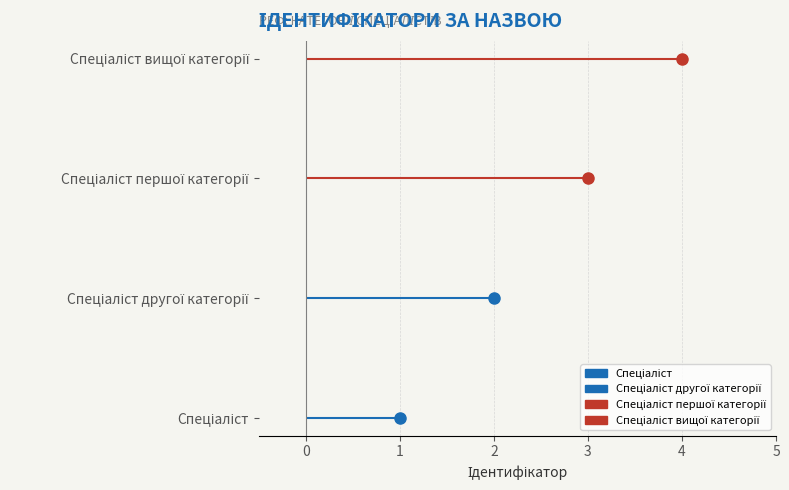

What is the greatest value displayed?

4